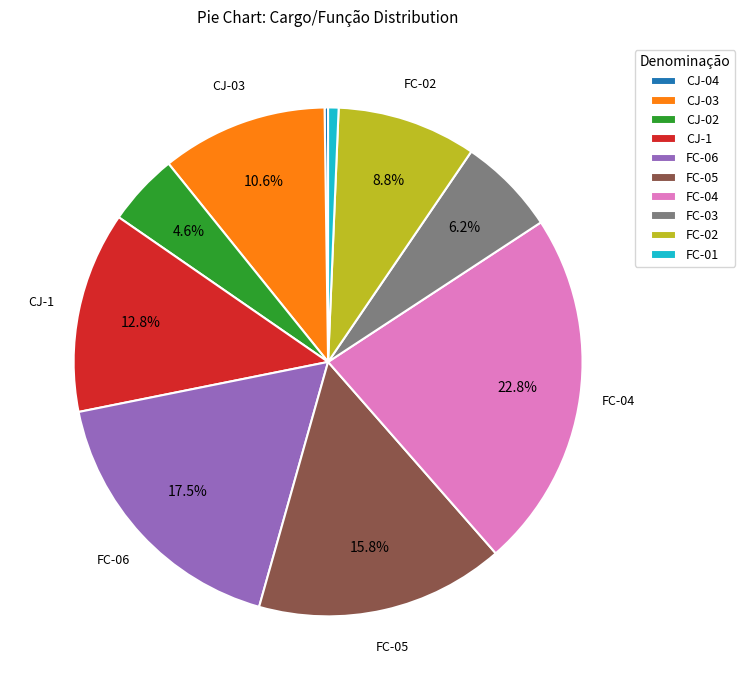

Is the sum of CJ-02 and CJ-1 greater than half?

No